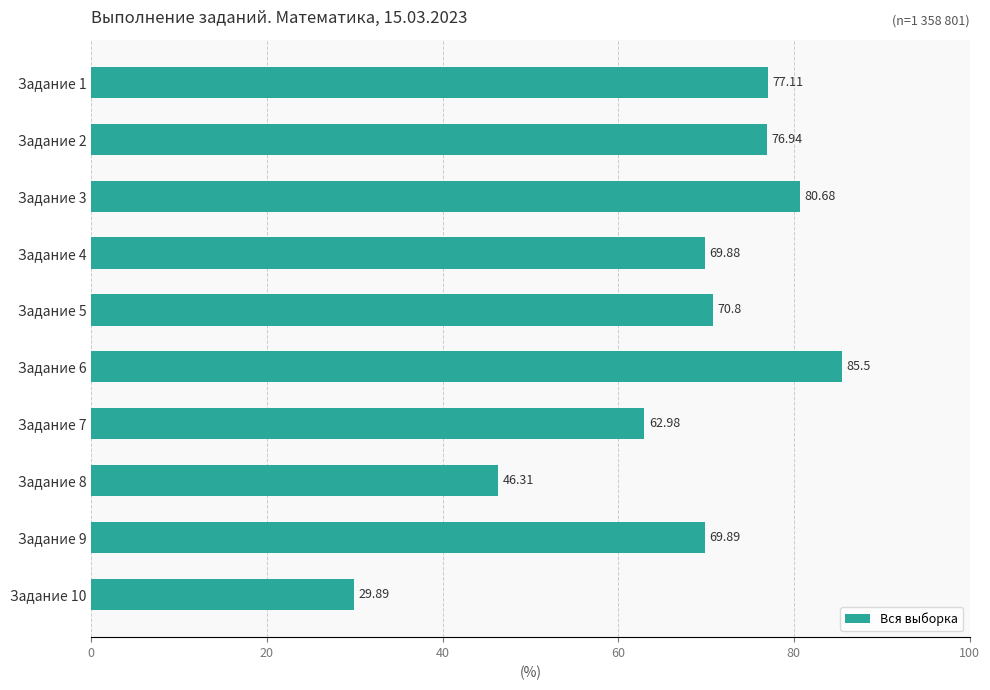

Rank the categories by value from highest to lowest.

Задание 6, Задание 3, Задание 1, Задание 2, Задание 5, Задание 9, Задание 4, Задание 7, Задание 8, Задание 10